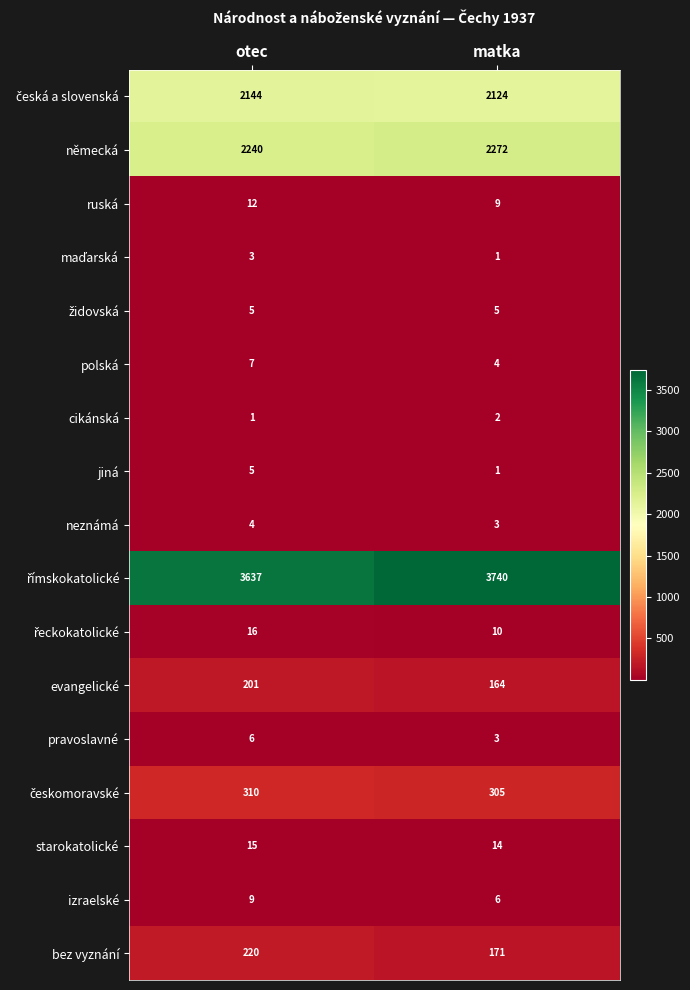

Is the value of ruská at otec greater than the value of izraelské at otec?

Yes